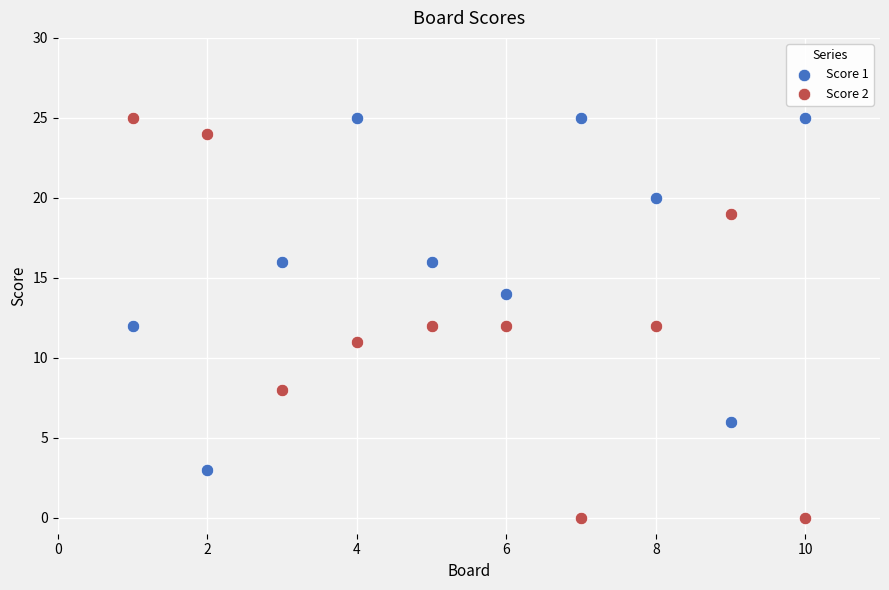

Which series reaches the minimum Y coordinate?

Score 2